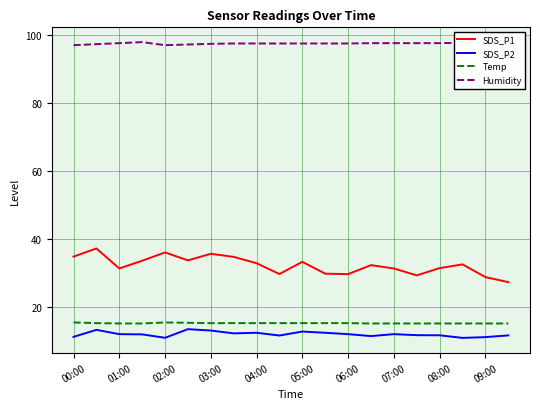

True or false: SDS_P2 and SDS_P1 cross at least once.

False